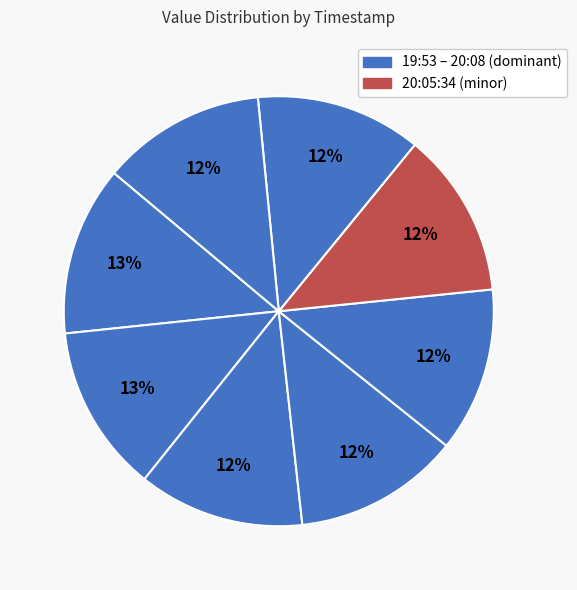

To the nearest percent, what is the average slice percentage?

12%